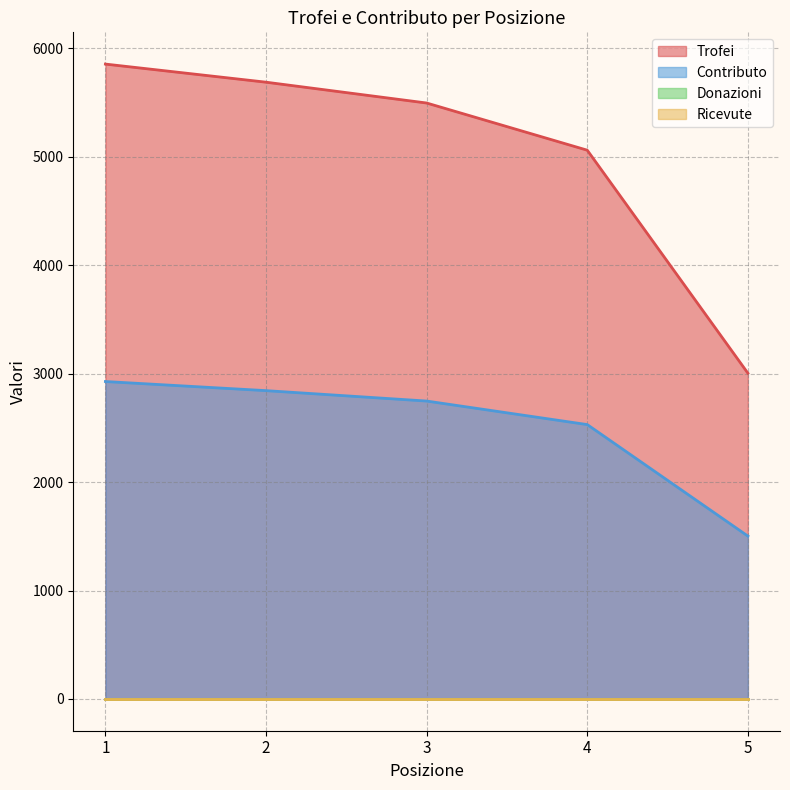

Does the chart display data point markers on the line(s)?

No